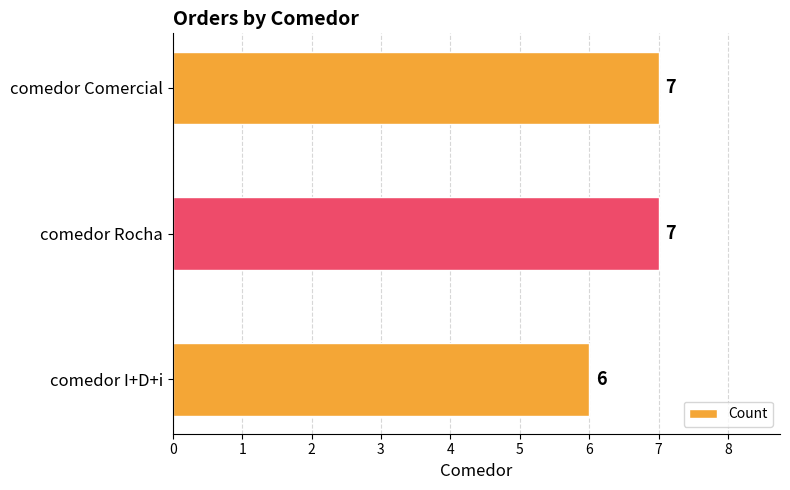

What is the sum of all values?

20